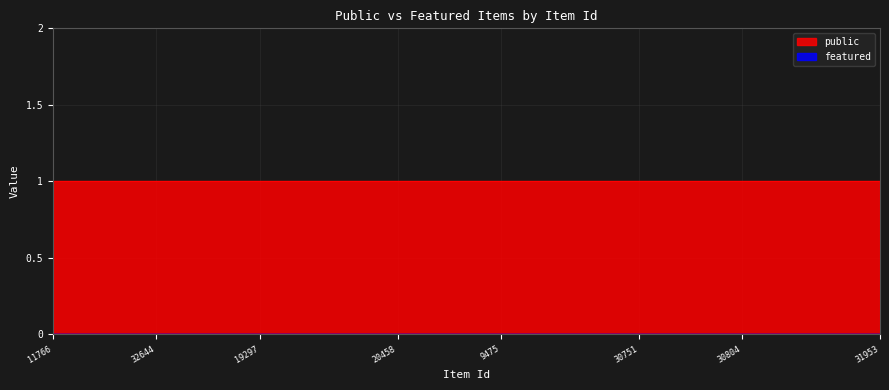

What are all the series names shown in the legend?

public, featured